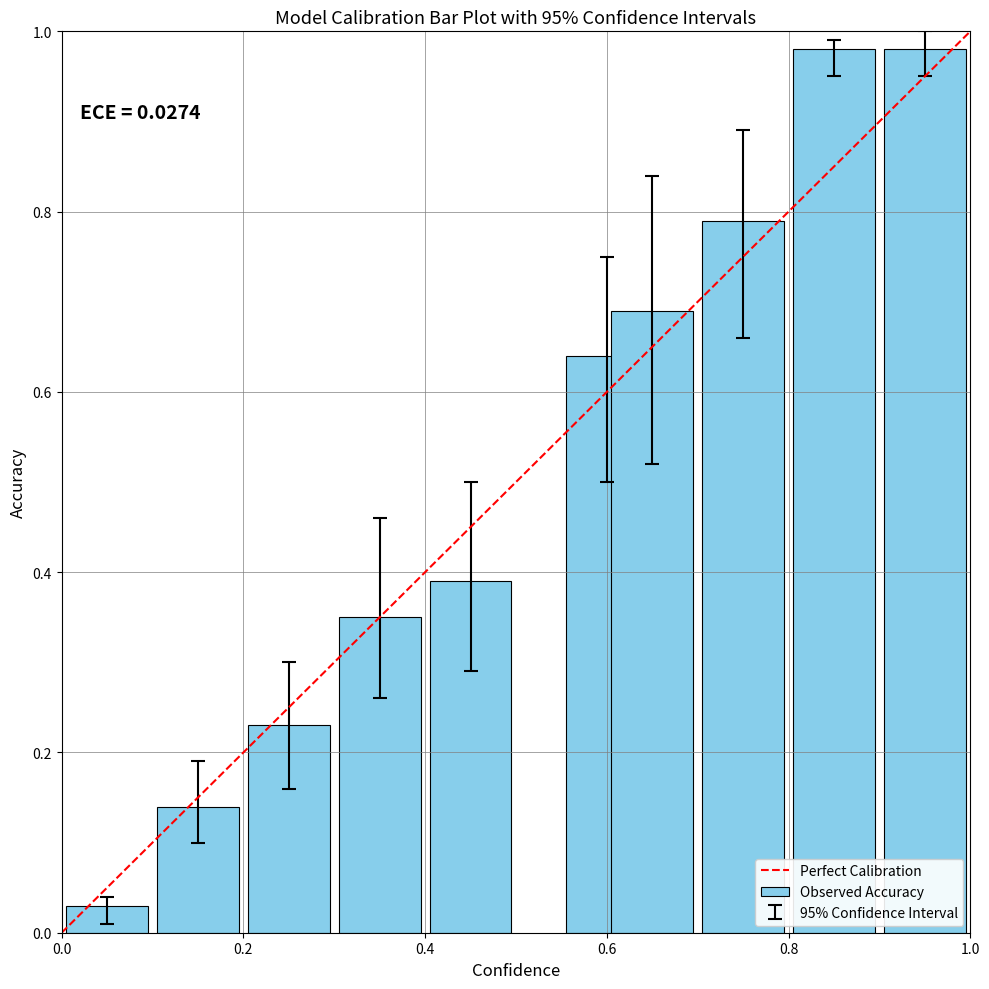

What is the sum of all values?

5.2